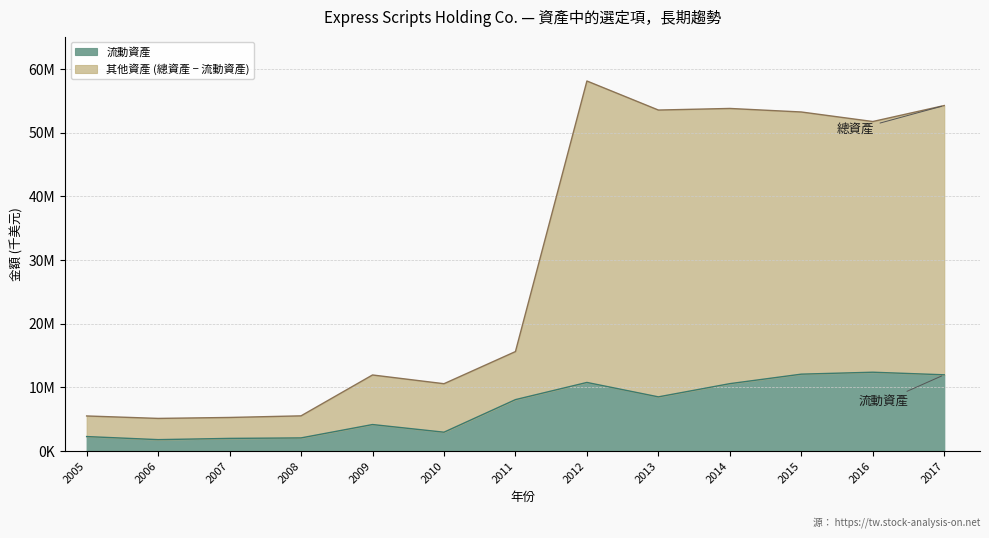

What is the smallest value displayed?

1772100